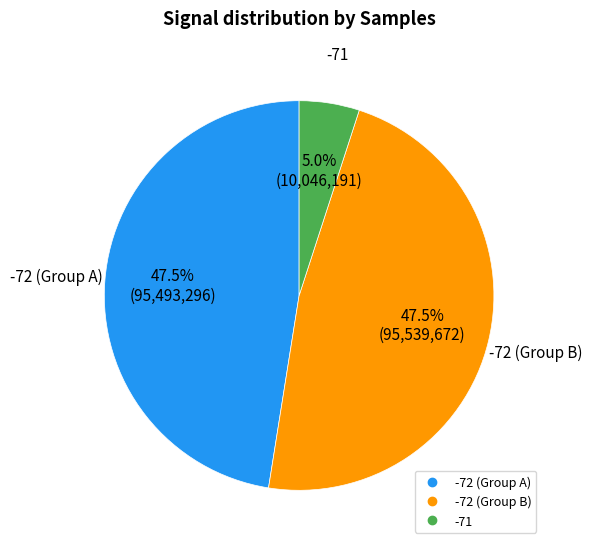

Is there any slice that represents more than half of the pie?

No